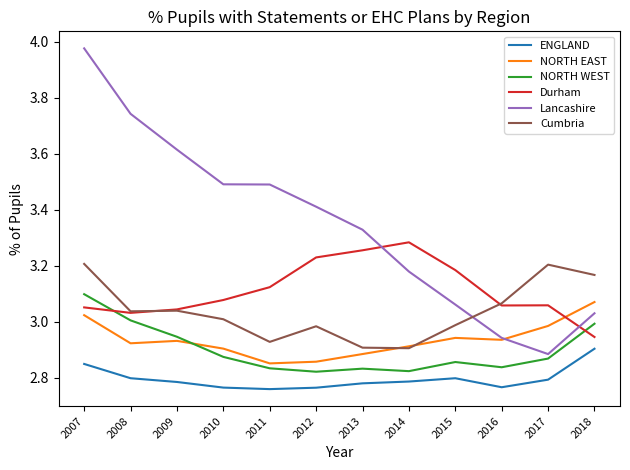

True or false: Cumbria and ENGLAND cross at least once.

False